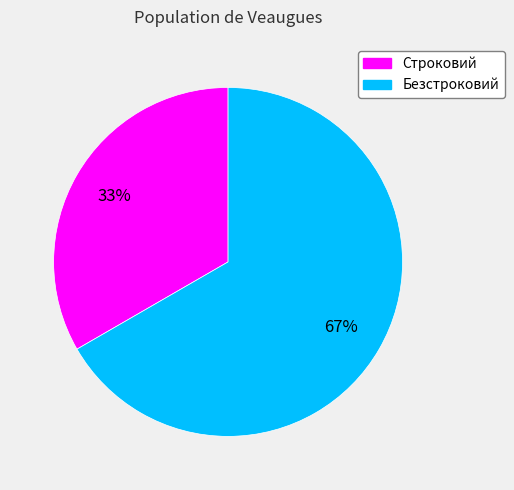

What percentage is the Строковий slice, to the nearest percent?

33%